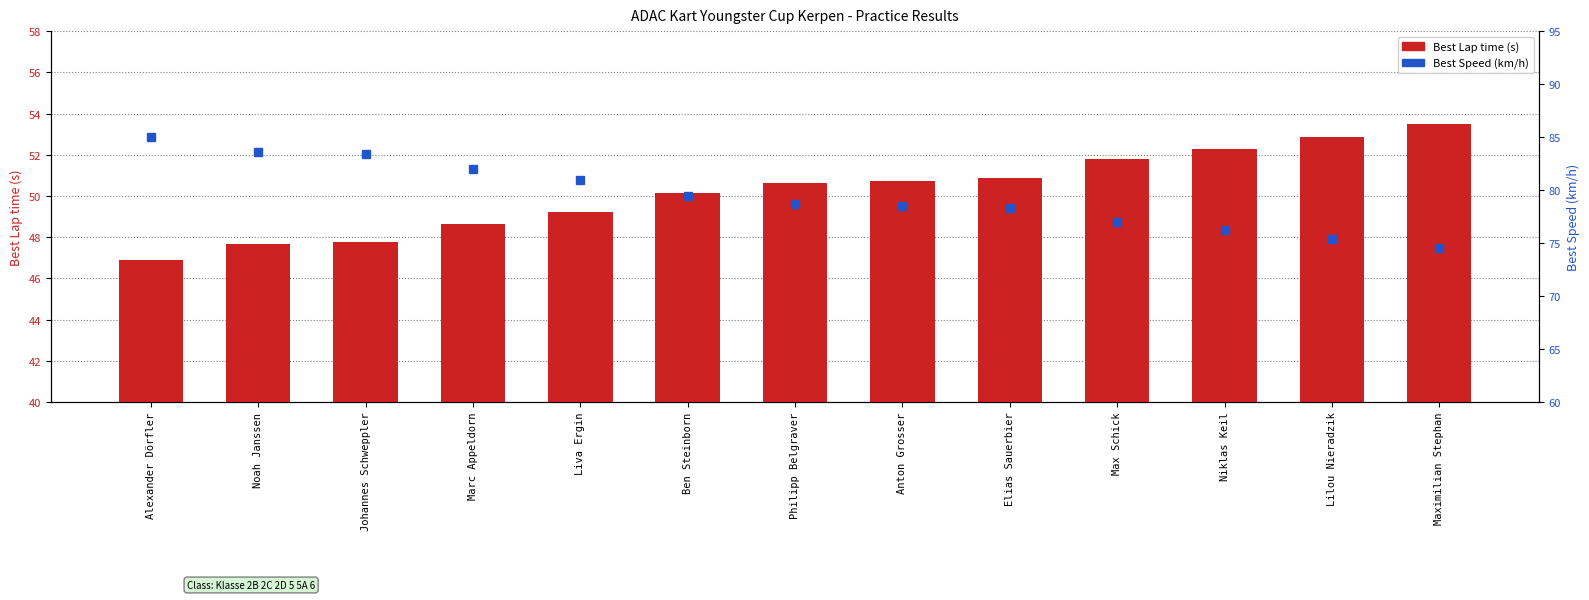

What is the total value across all series at Philipp Belgraver?

129.3